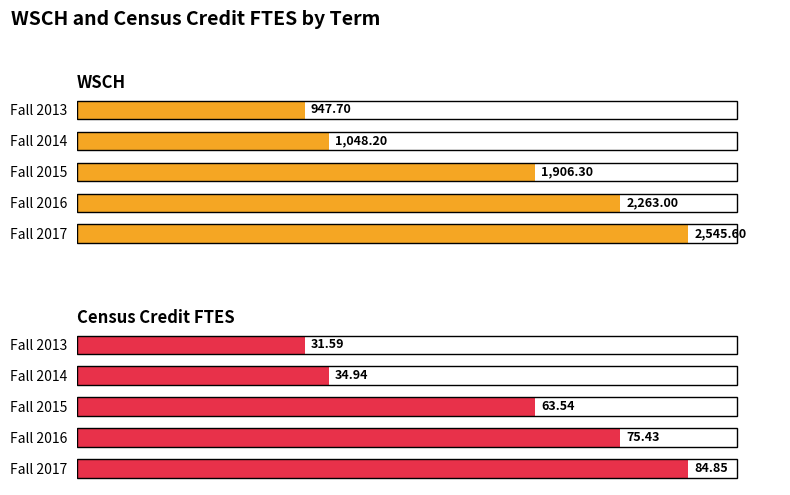

What is the value of the WSCH bar at the 3rd from the left?

1906.3